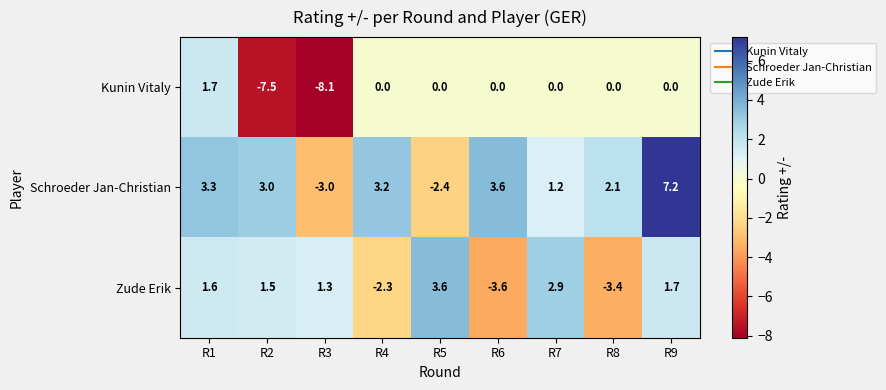

The value of Schroeder Jan-Christian at R3 is -4.9. True or false?

False